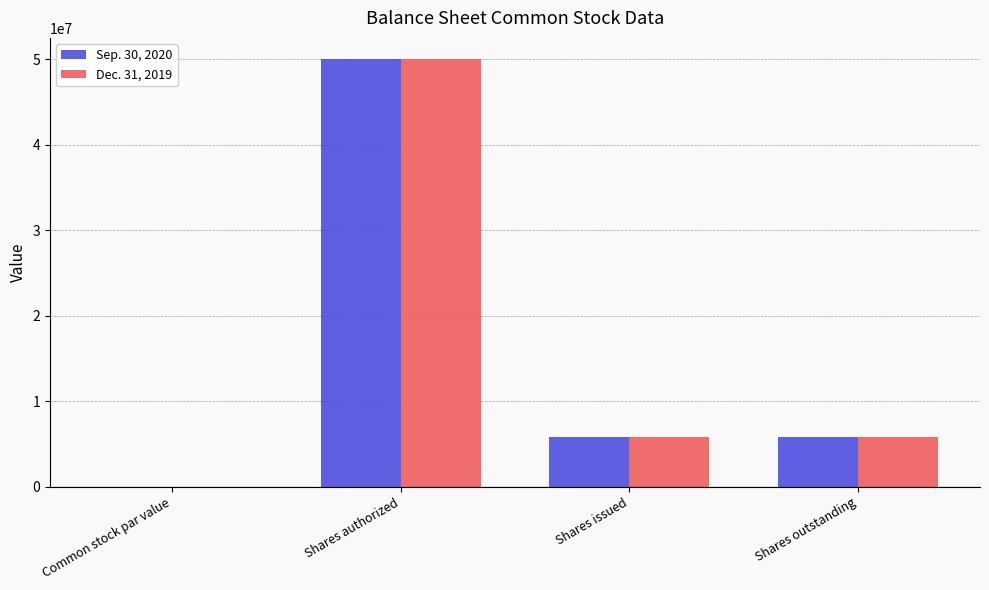

Count the number of data series in this chart.

2